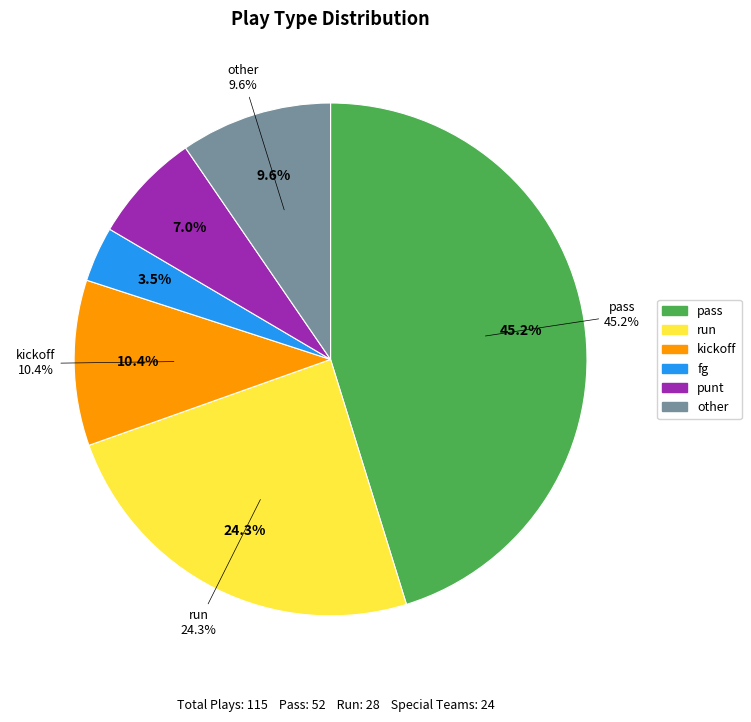

How many slices are in this pie chart?

4